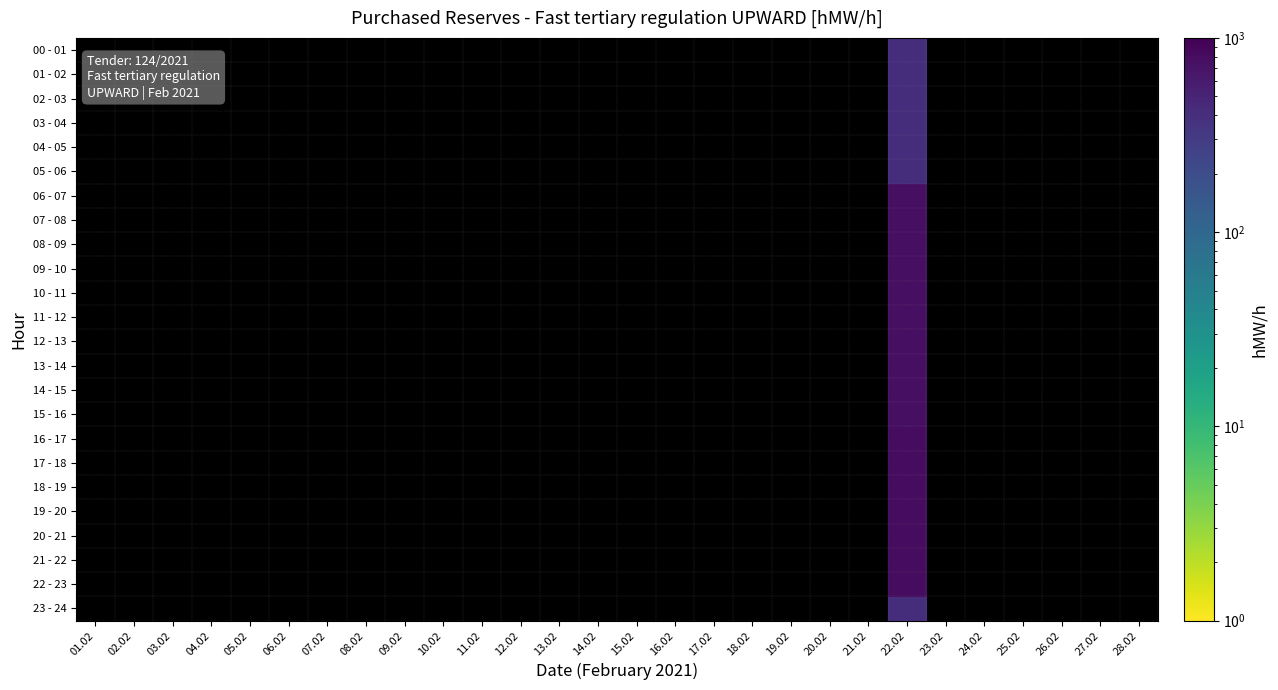

What is the total value across all series at 18.02?

2.4